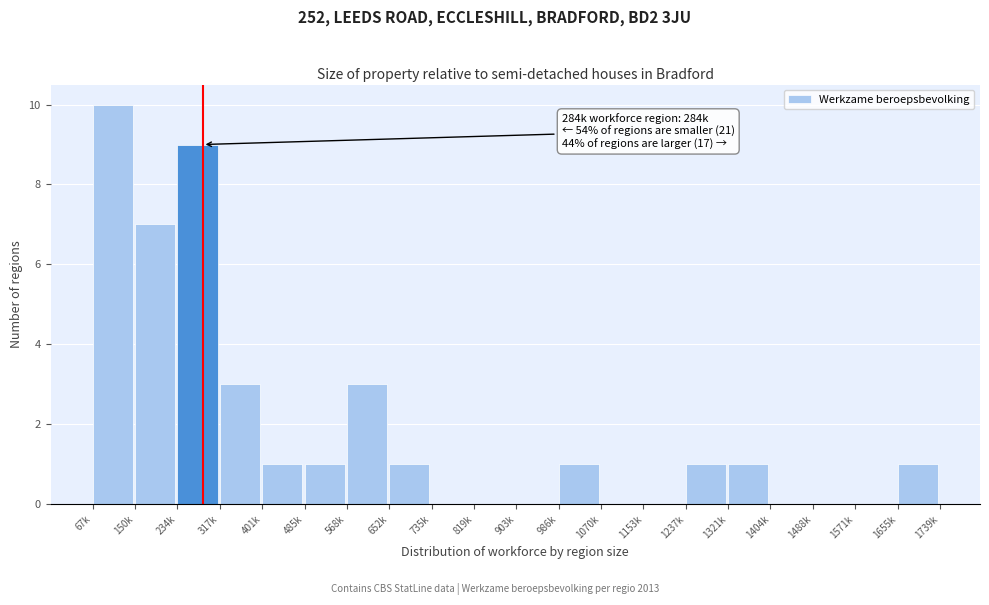

Reading left to right, transcribe all the data shown in this chart.

67k=10	150k=7	234k=9	317k=3	401k=1	485k=1	568k=3	652k=1	735k=0	819k=0	903k=0	986k=1	1070k=0	1153k=0	1237k=1	1321k=1	1404k=0	1488k=0	1571k=0	1655k=1